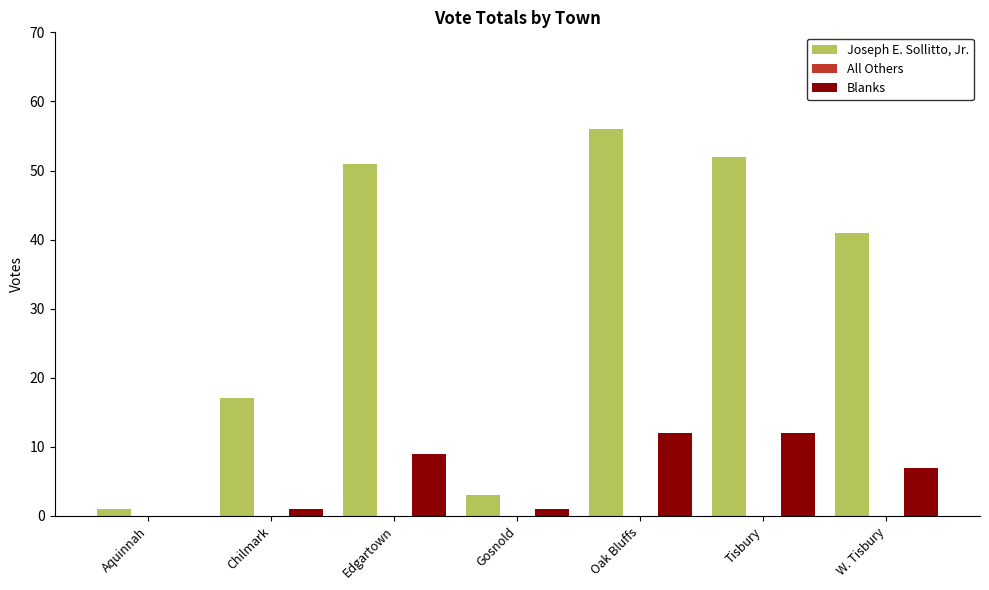

The Blanks series shows 22 at Tisbury. True or false?

False